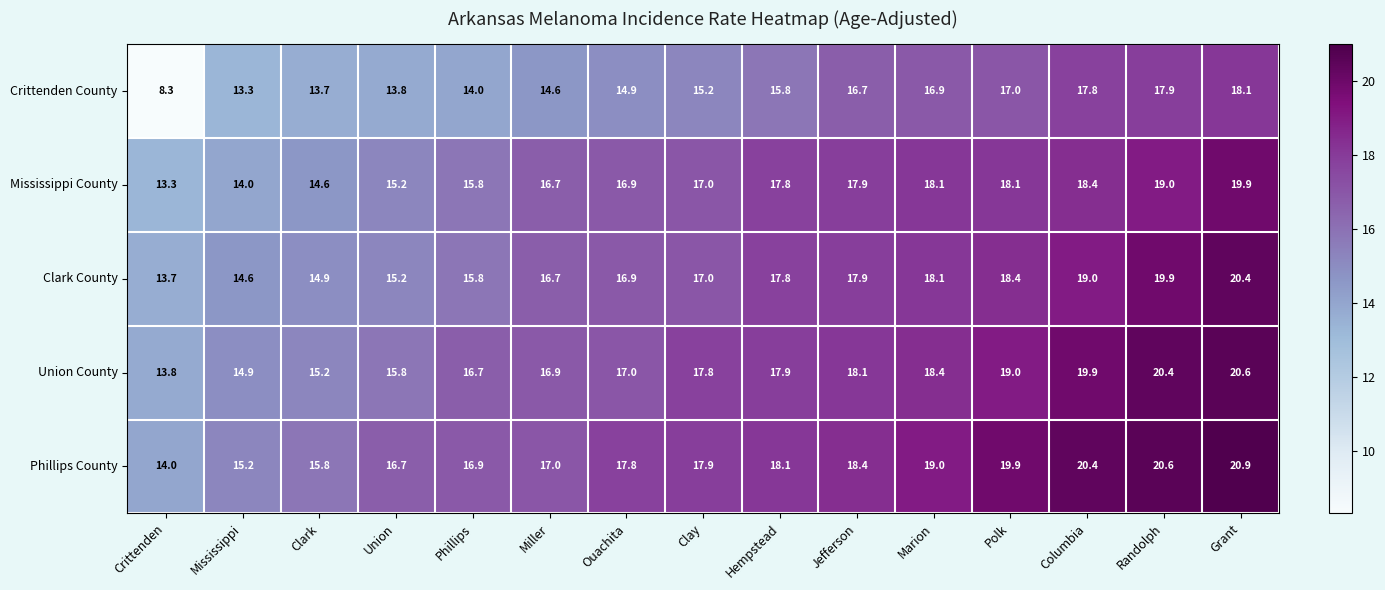

Is it true that Union County equals 19.9 at Columbia?

True